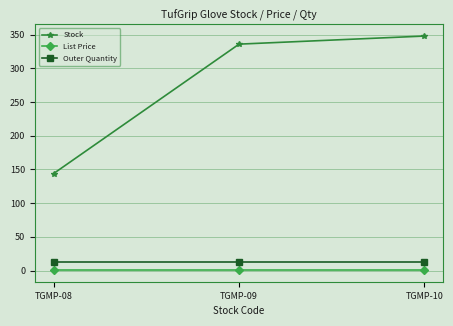

How many lines are shown in the chart?

3